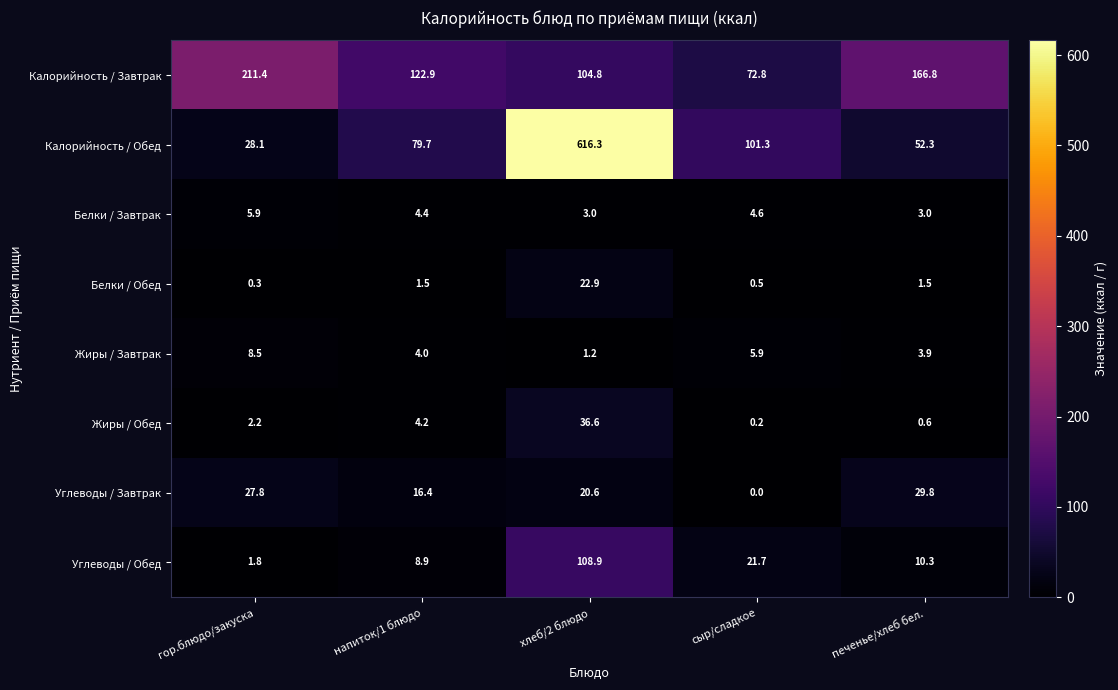

What is the difference between the highest and lowest values at гор.блюдо/закуска?

211.1